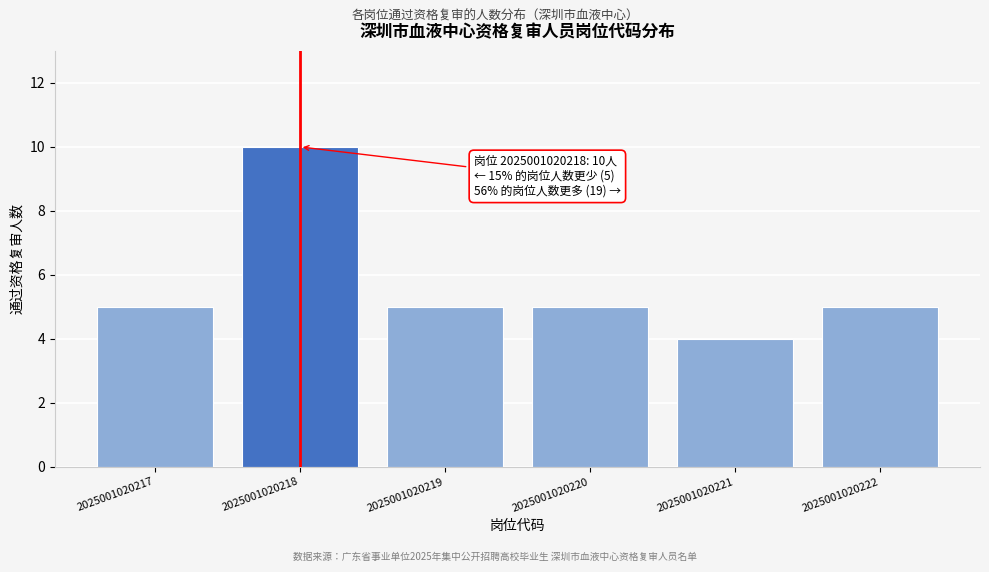

Reading left to right, what are all the values shown in this chart?

2025001020217=5	2025001020218=10	2025001020219=5	2025001020220=5	2025001020221=4	2025001020222=5